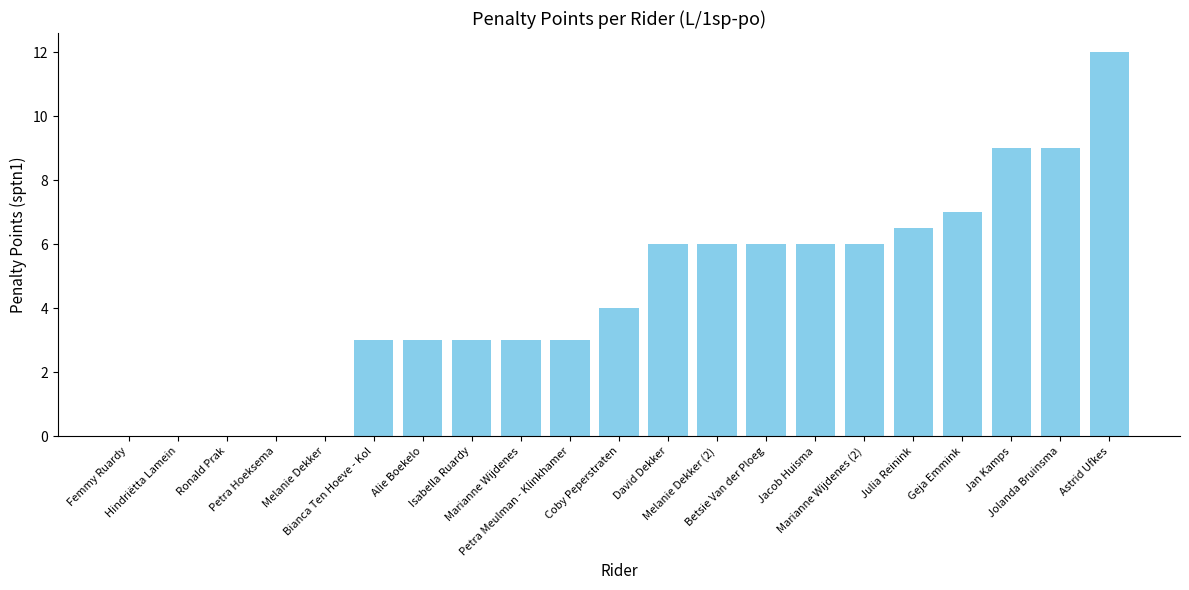

What is the maximum value shown in the chart?

12.0